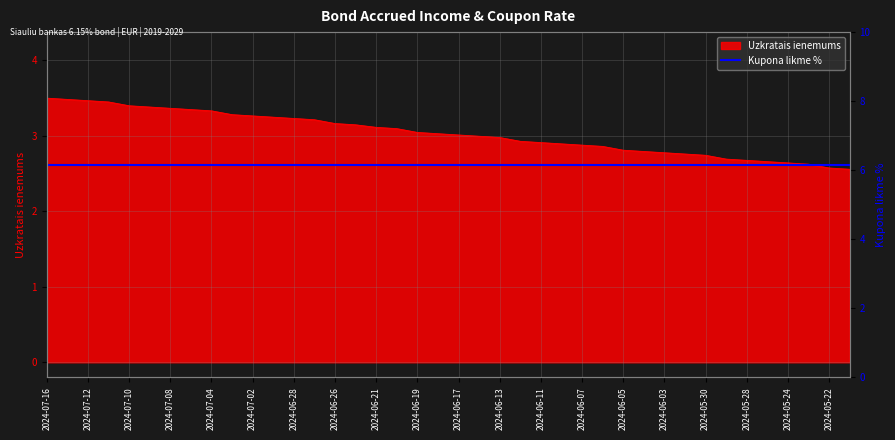

How many values exceed 3?

21